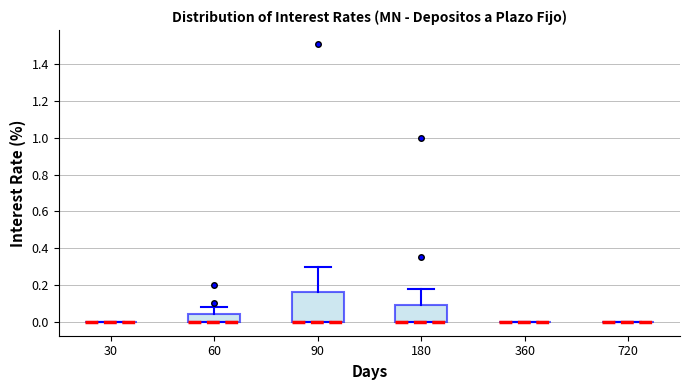

Reading left to right, transcribe this box plot: for each box, give where its median line is, the range the box spans, and where its two whiskers end, as read against the y-axis. The values are not printed on the chart, so give them approximately, as read against the axis.

30: box collapsed to a line at 0.00, whiskers 0.00 to 0.00
60: median 0.00 (drawn on the box's lower edge), box 0.00 to 0.04, whiskers 0.00 to 0.08
90: median 0.00 (drawn on the box's lower edge), box 0.00 to 0.16, whiskers 0.00 to 0.30
180: median 0.00 (drawn on the box's lower edge), box 0.00 to 0.10, whiskers 0.00 to 0.18
360: box collapsed to a line at 0.00, whiskers 0.00 to 0.00
720: box collapsed to a line at 0.00, whiskers 0.00 to 0.00